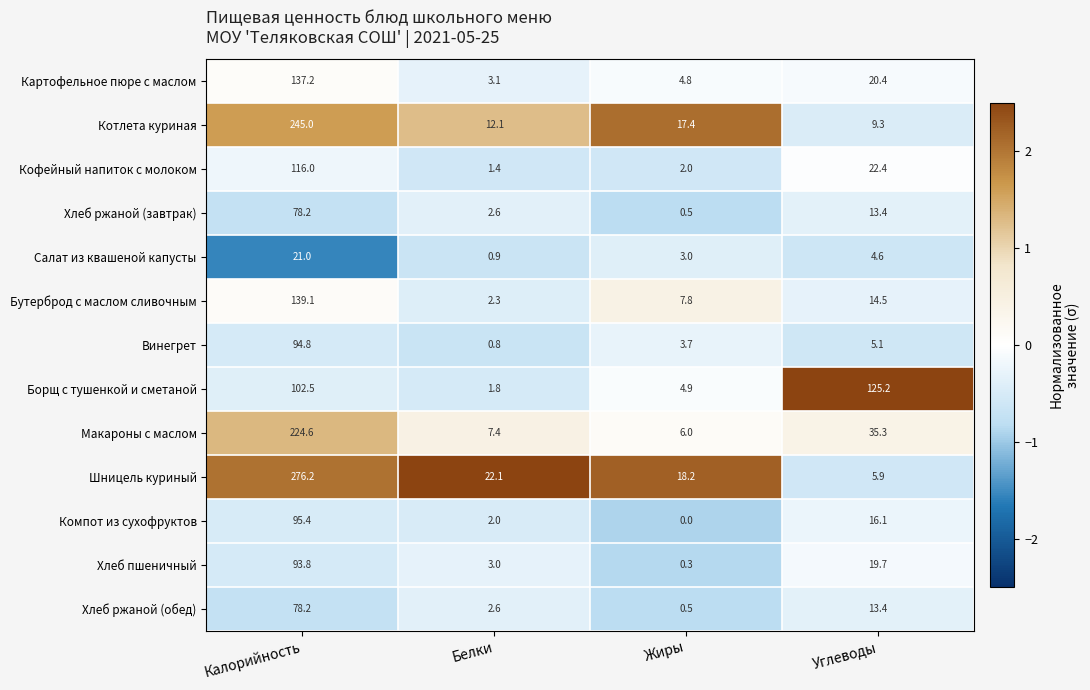

Which series has the largest range (max minus min)?

Шницель куриный